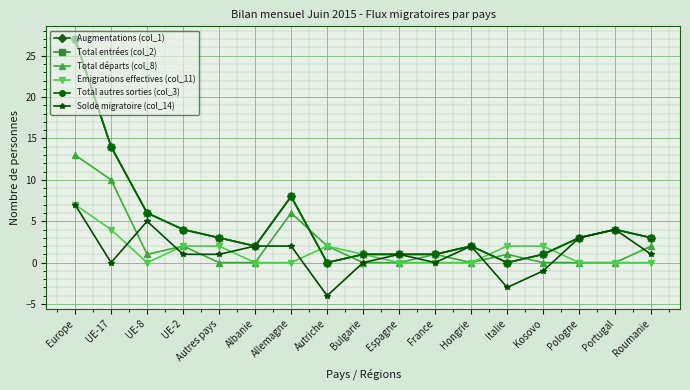

What is the maximum value shown in the chart?

27